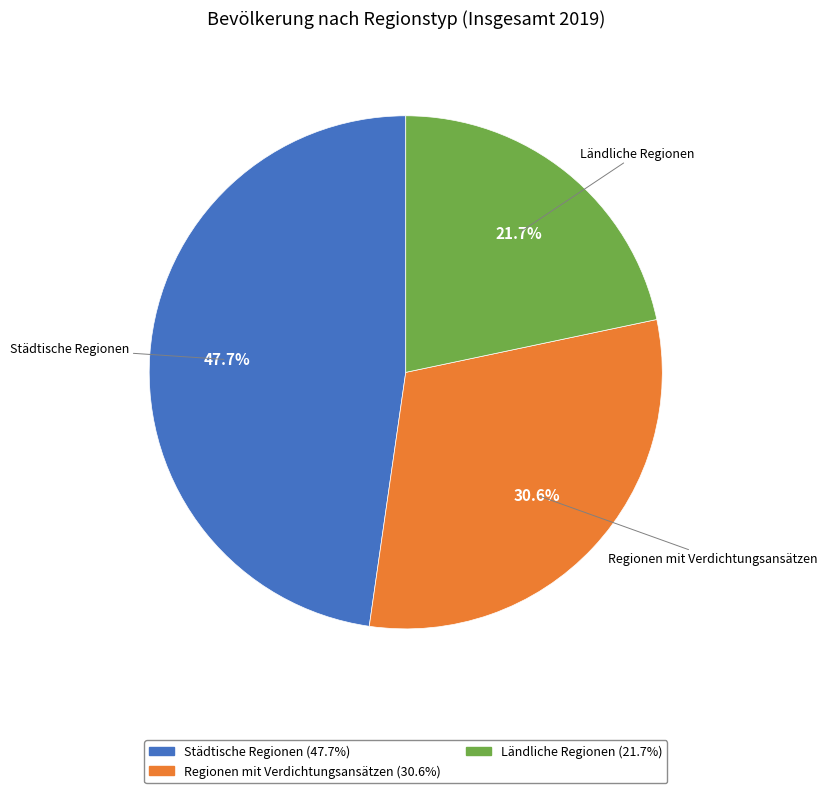

Between Ländliche Regionen and Regionen mit Verdichtungsansätzen, which is larger?

Regionen mit Verdichtungsansätzen